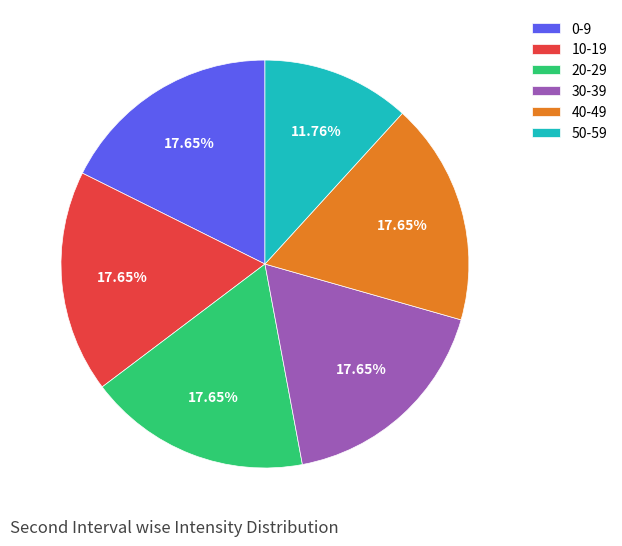

To the nearest percent, what portion does 0 represent?

18%